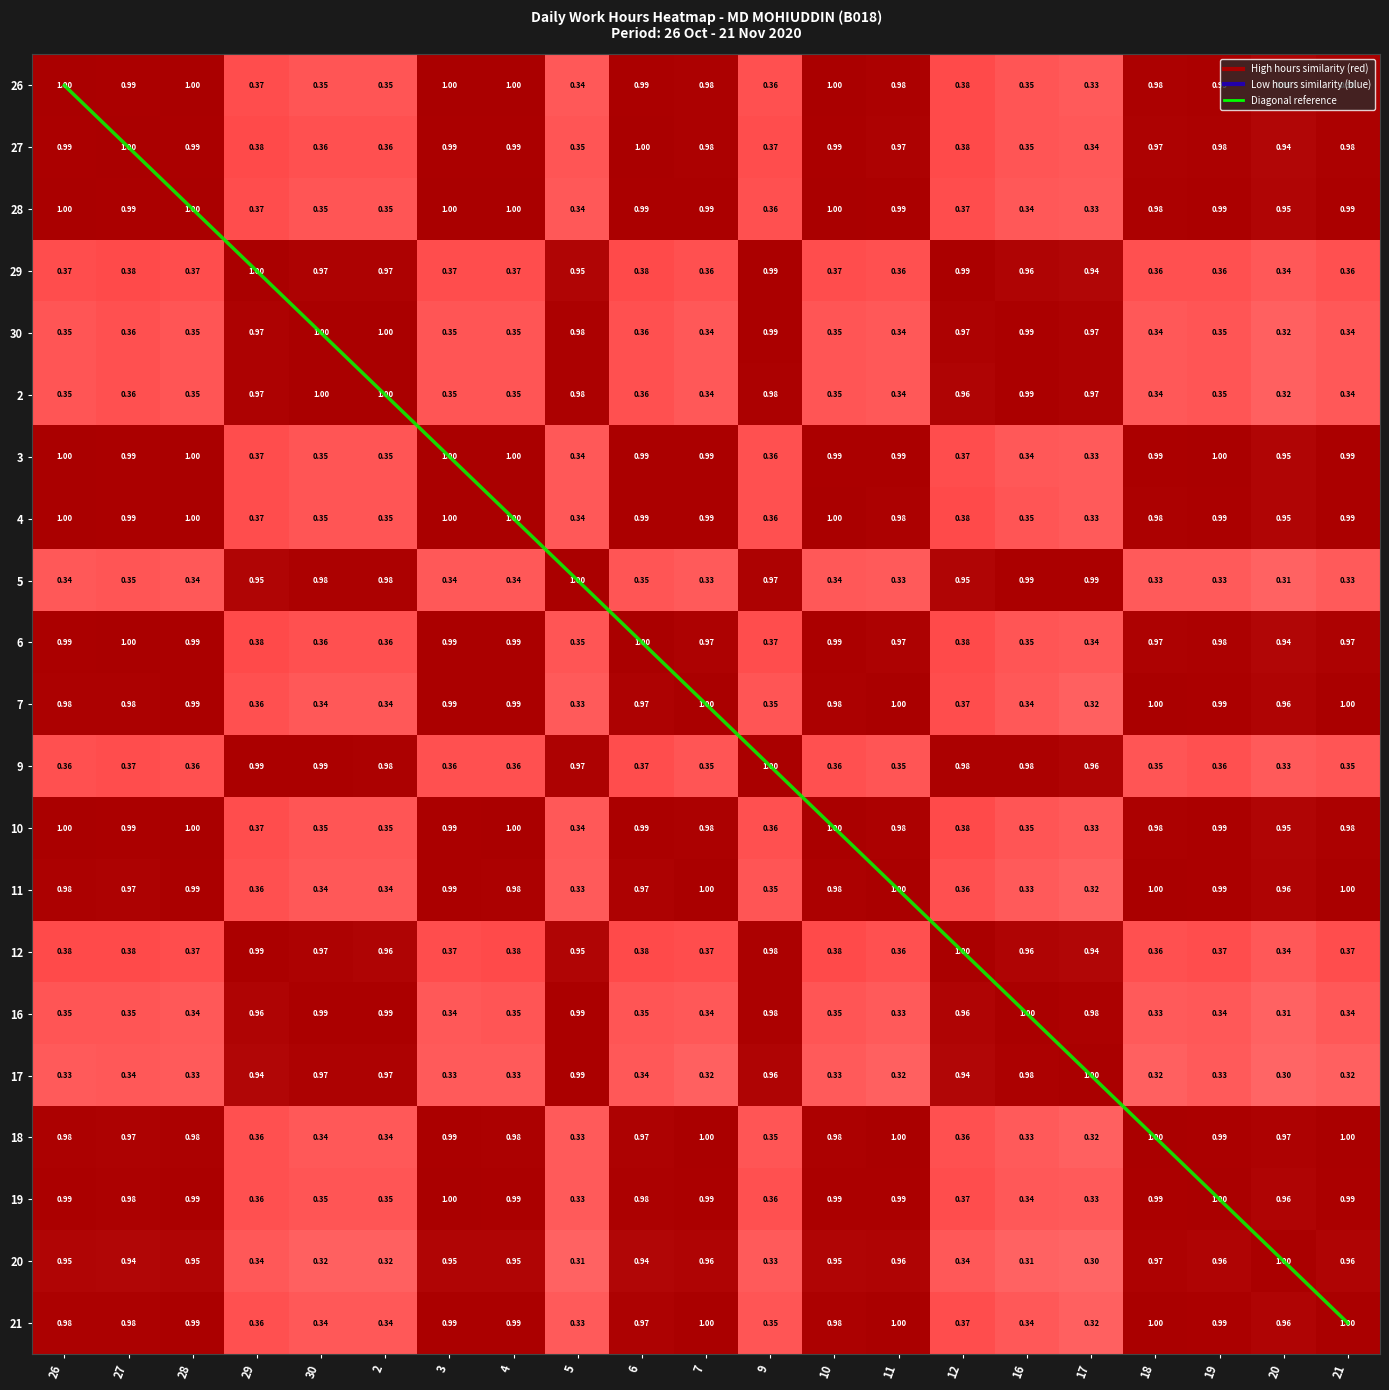

At how many categories does at least one series exceed 0?

21